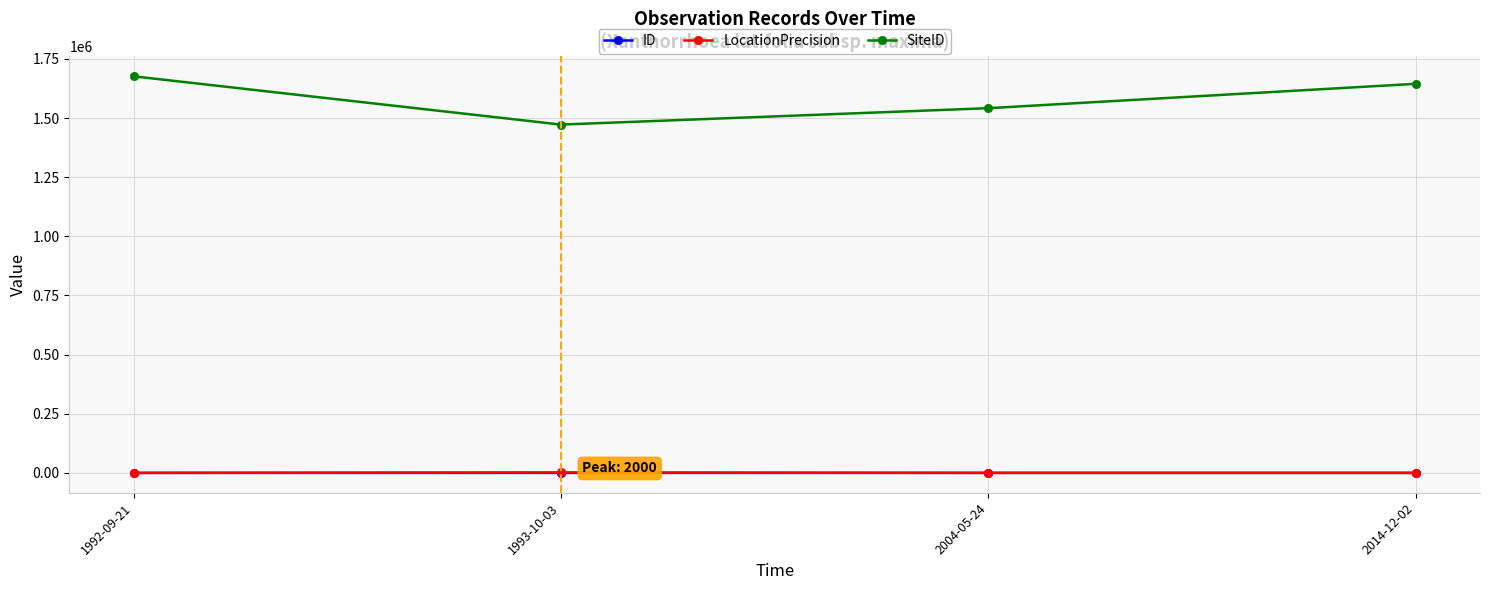

At which label does SiteID first exceed 1644523?

1992-09-21